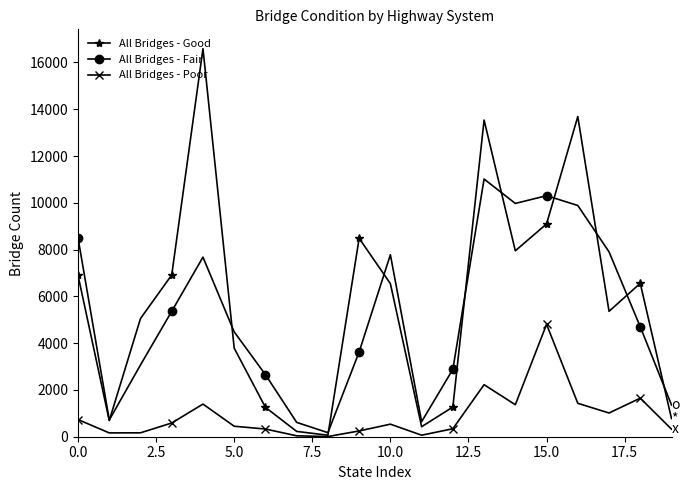

In All Bridges - Good, how many points are lower than both neighbors (excluding endpoints)?

5